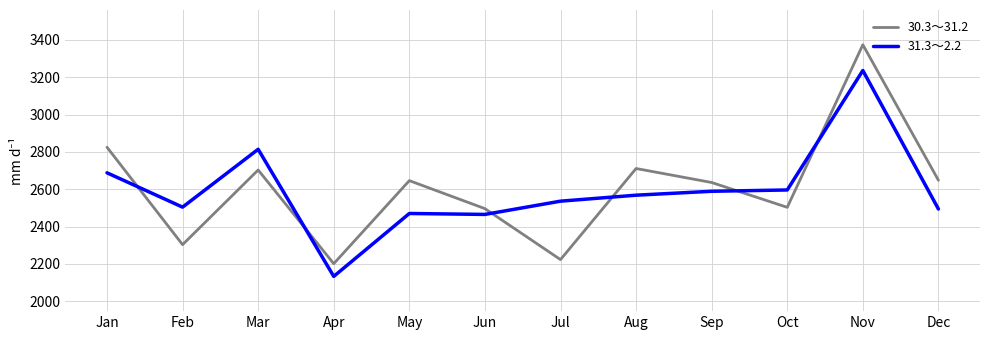

At Mar, list the series in order from largest to smallest.

31.3～2.2, 30.3～31.2